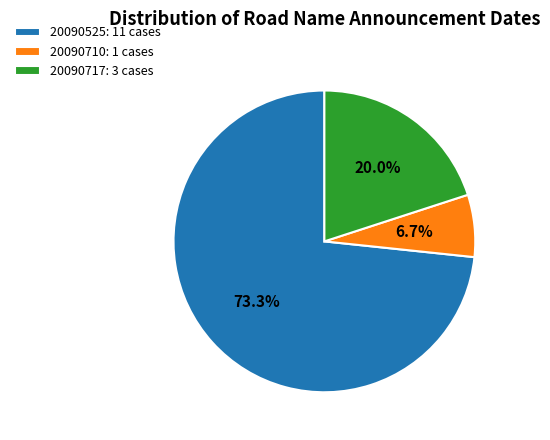

Is it true that 20090710 is 7% of the pie?

True